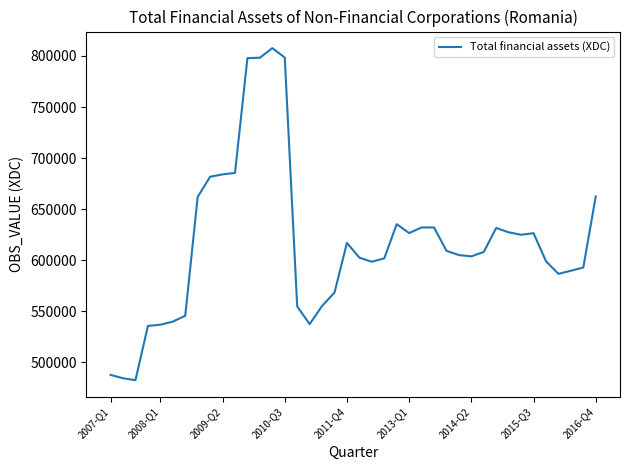

What is the minimum value shown in the chart?

482285.4